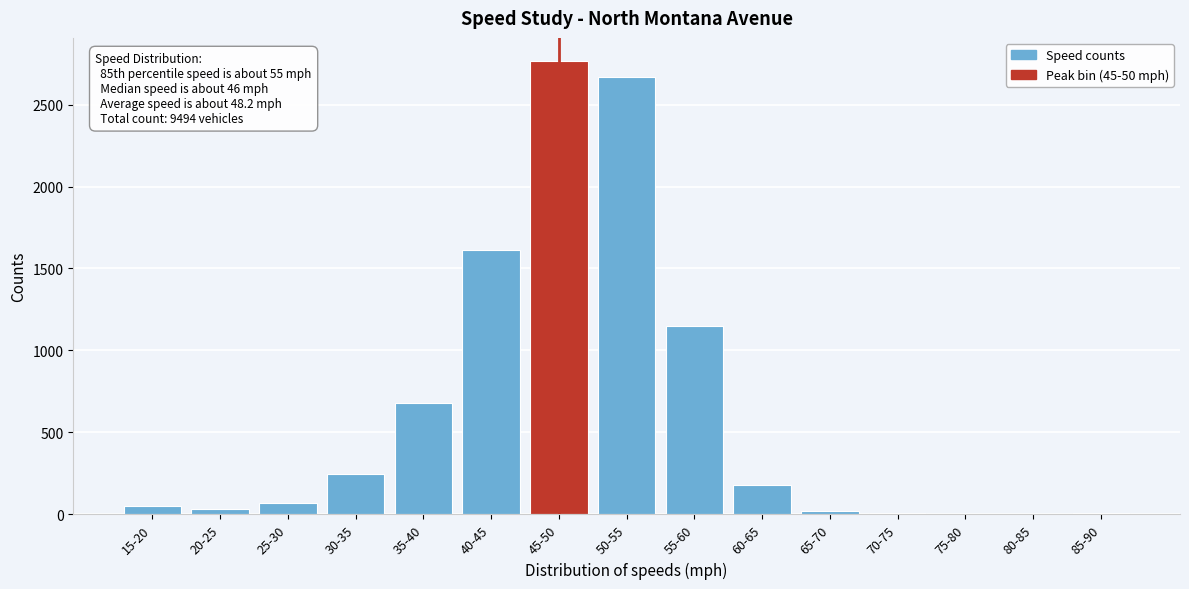

What is the maximum value shown in the chart?

2768